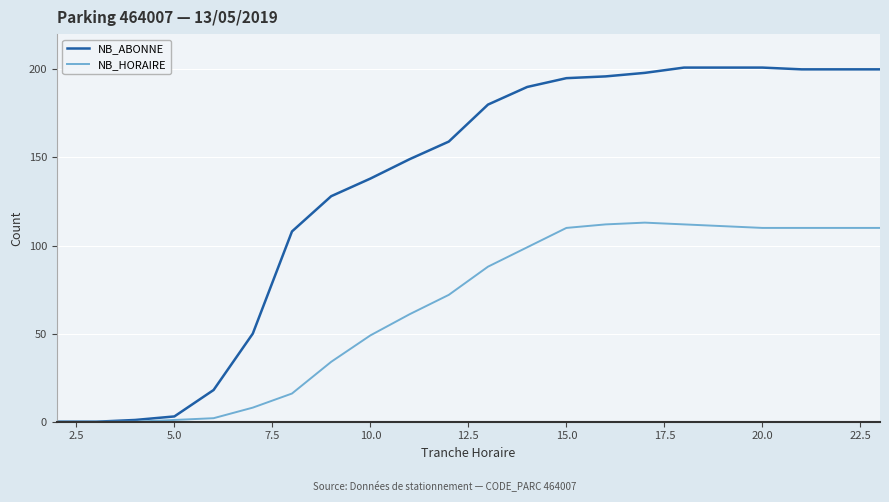

List the series in order of their peak value, lowest first.

NB_HORAIRE, NB_ABONNE